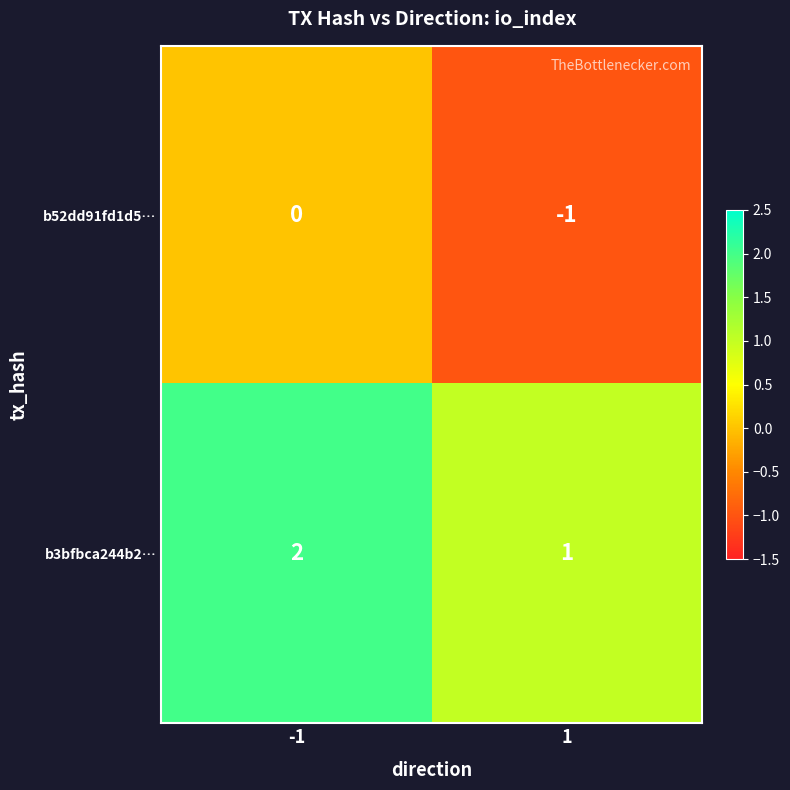

At 1, list the series in order from largest to smallest.

b3bfbca244b2…, b52dd91fd1d5…